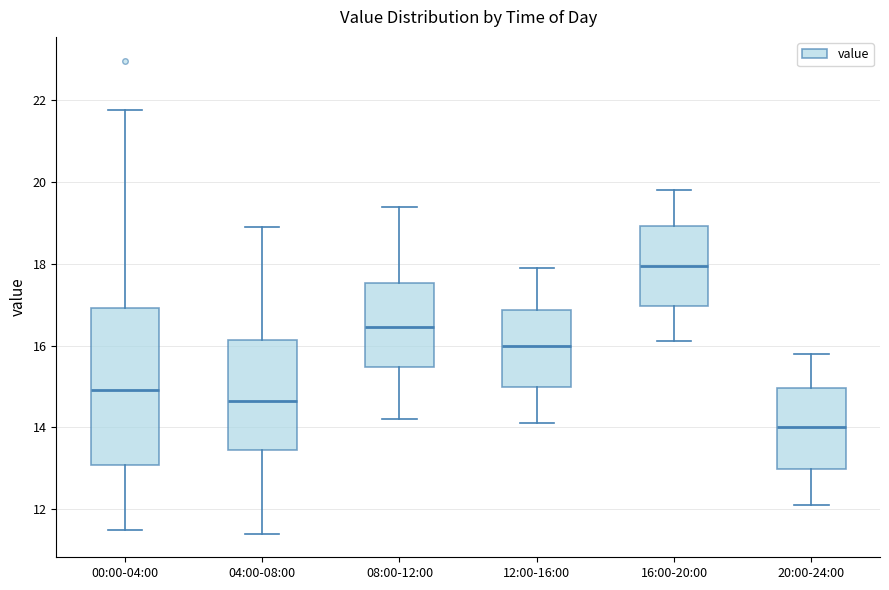

Which box is the tallest, from its lower edge to its upper edge?

00:00-04:00